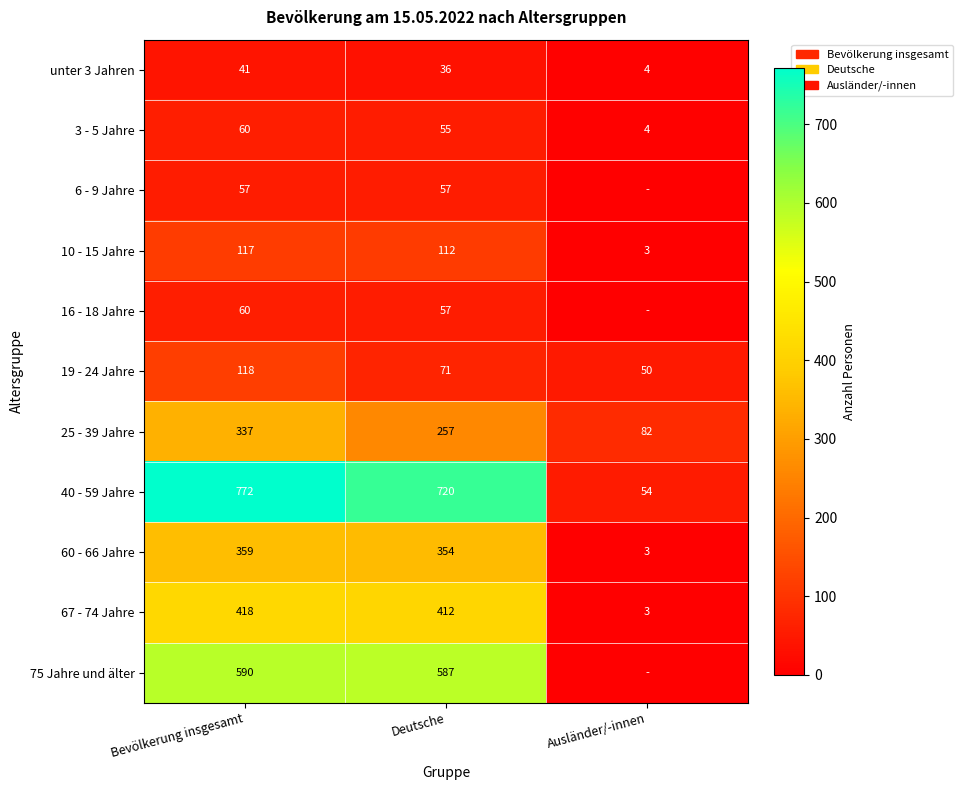

Is the value of unter 3 Jahren at Bevölkerung insgesamt greater than the value of 19 - 24 Jahre at Deutsche?

No